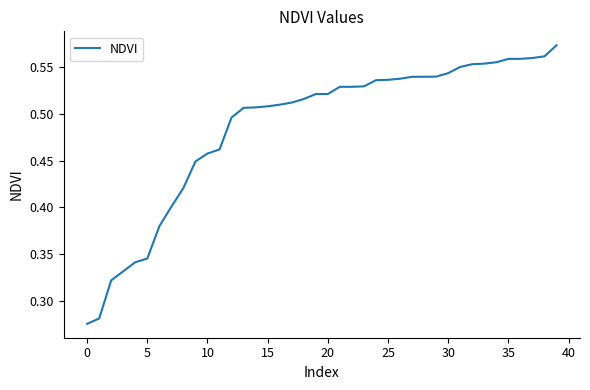

How many lines are shown in the chart?

1